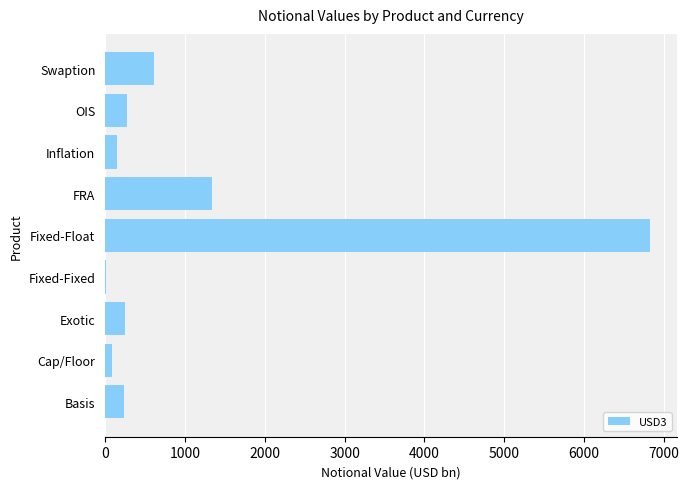

The value at Exotic is 254. True or false?

True